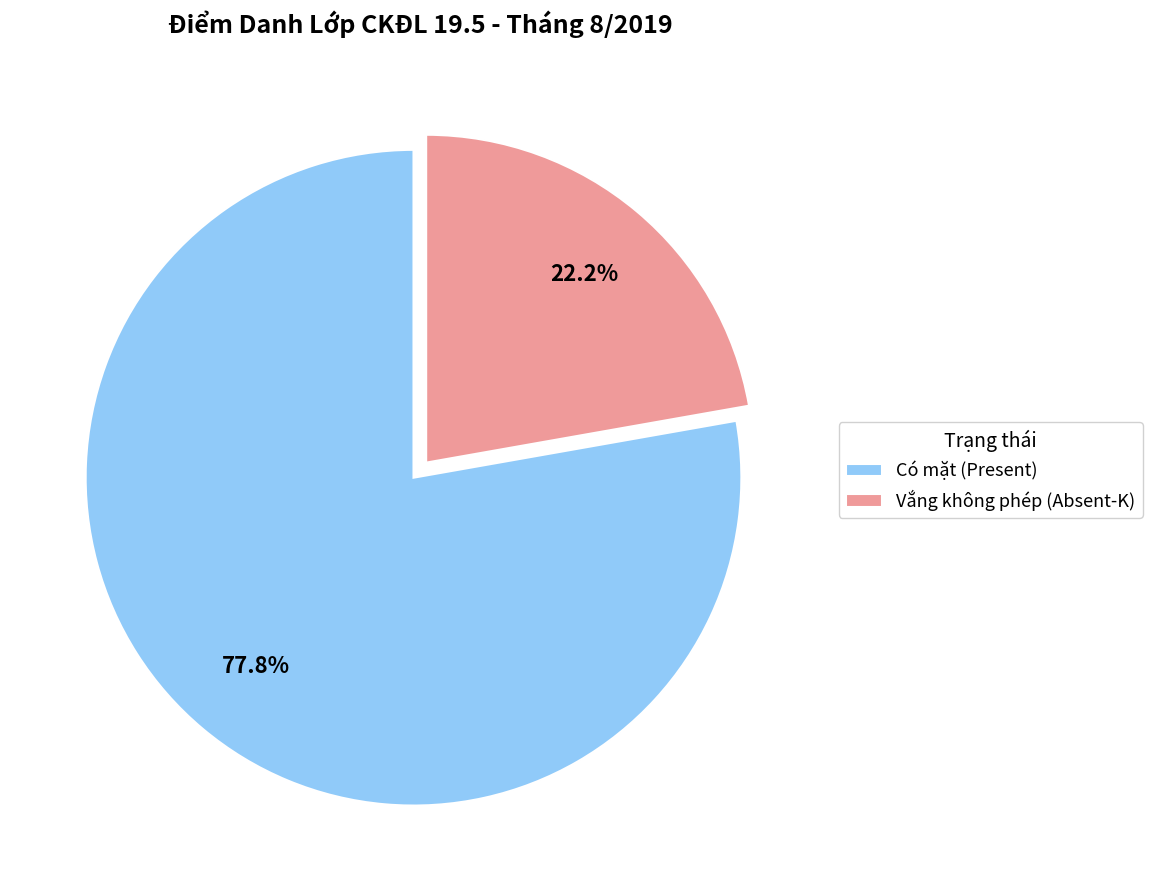

To the nearest percent, what is the average slice percentage?

50%